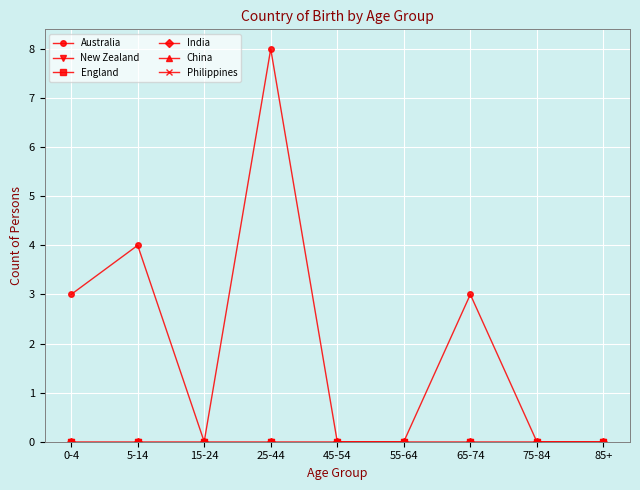

The value of Australia at 5-14 is 3. True or false?

False